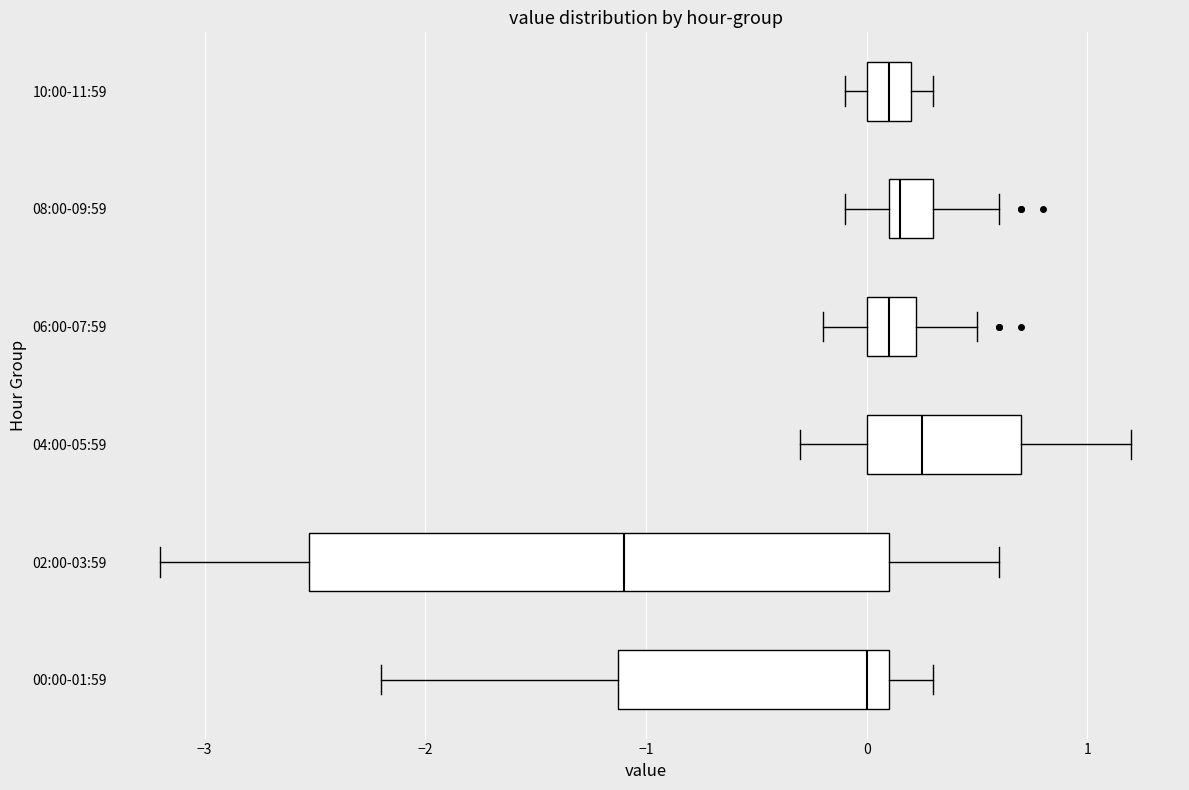

Comparing the boxes themselves (not the whiskers), which one is the widest?

02:00-03:59